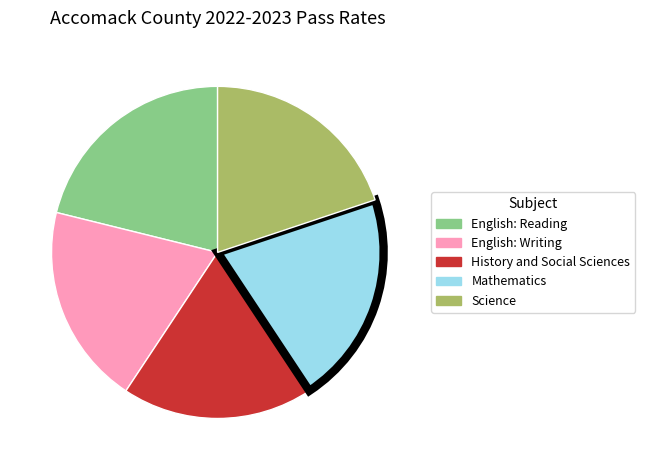

Is it true that History and Social Sciences is 19% of the pie?

True